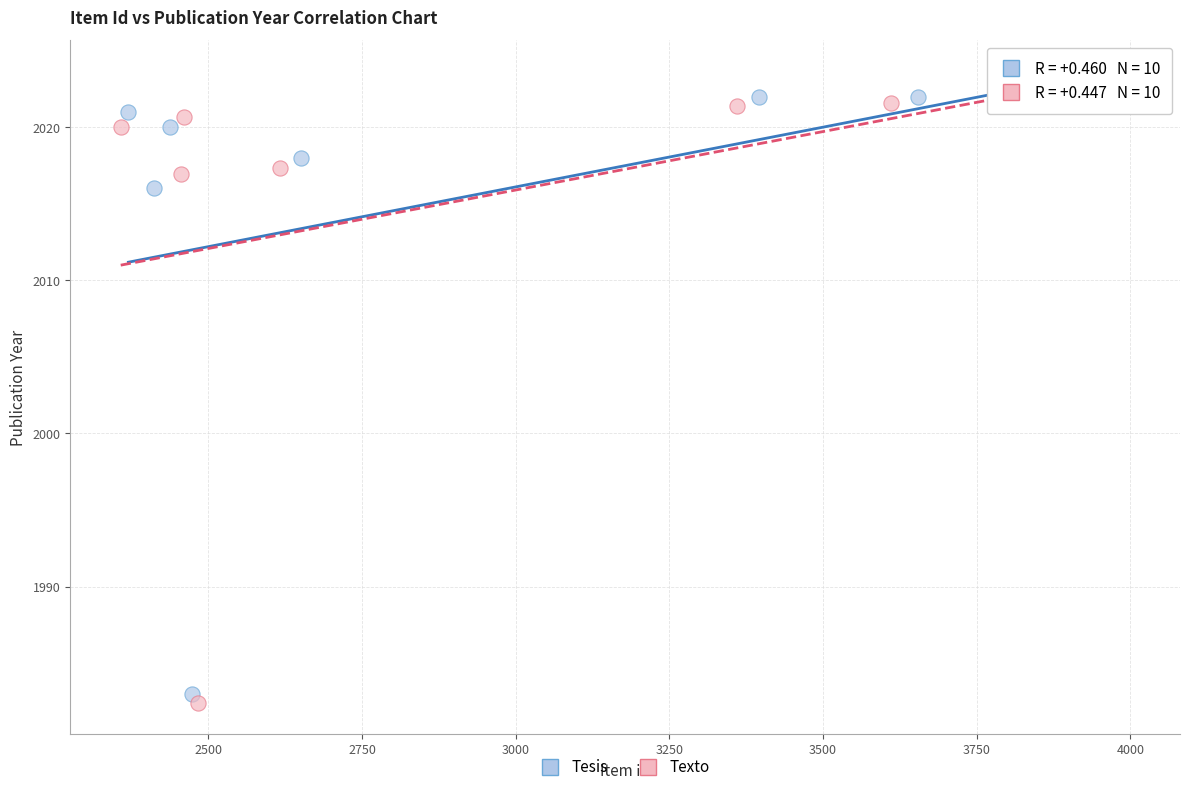

Which series has the largest Y range (max minus min)?

Texto